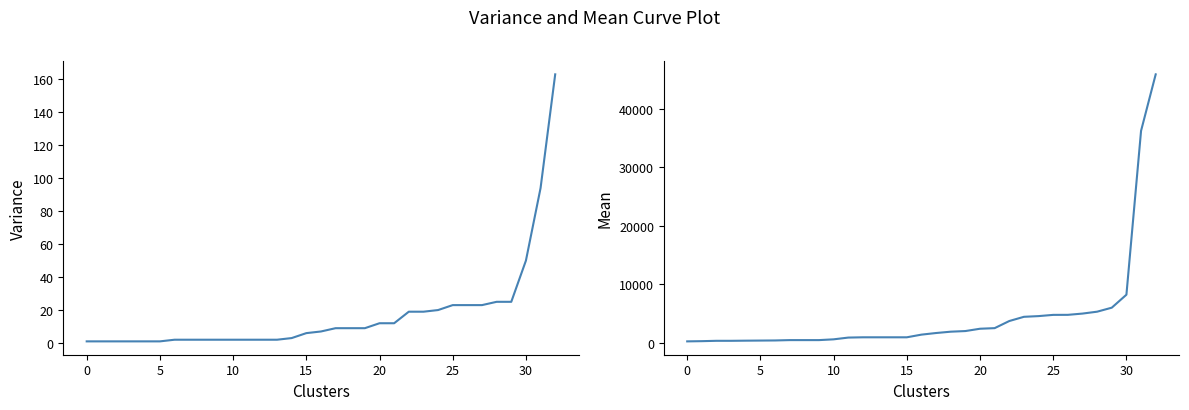

List the series in order of their overall mean, highest first.

金额, 人数